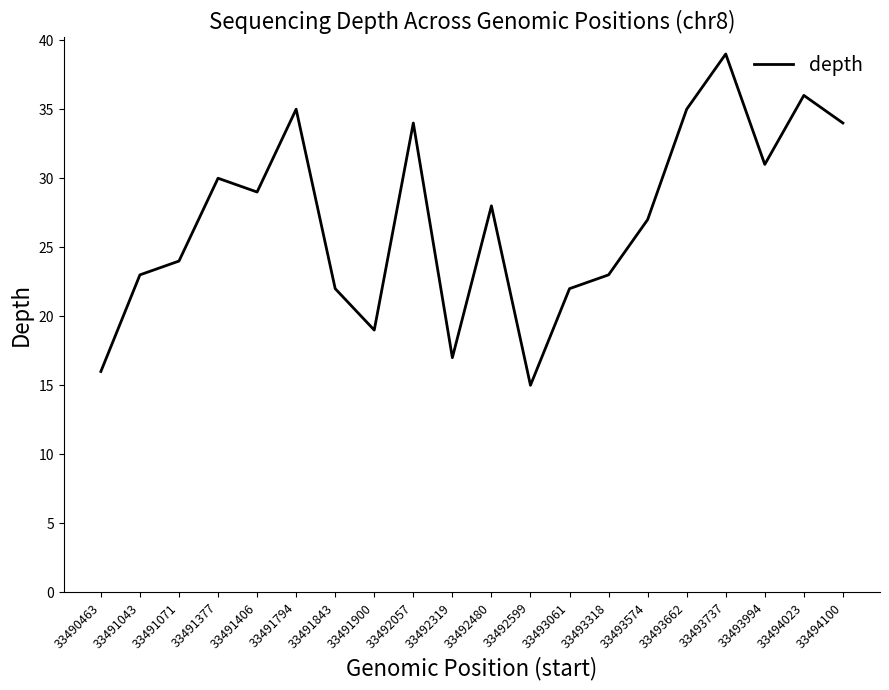

At which category does the data reach its first local peak?

33491377